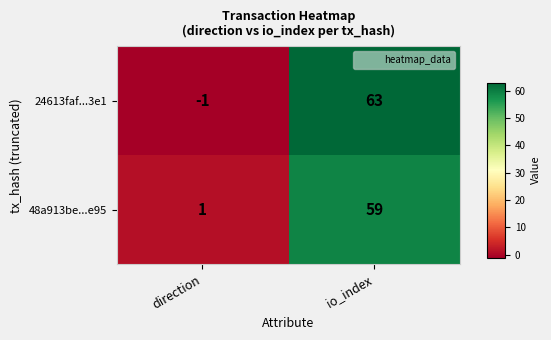

True or false: 48a913be...e95 has a value of 59 at io_index.

True